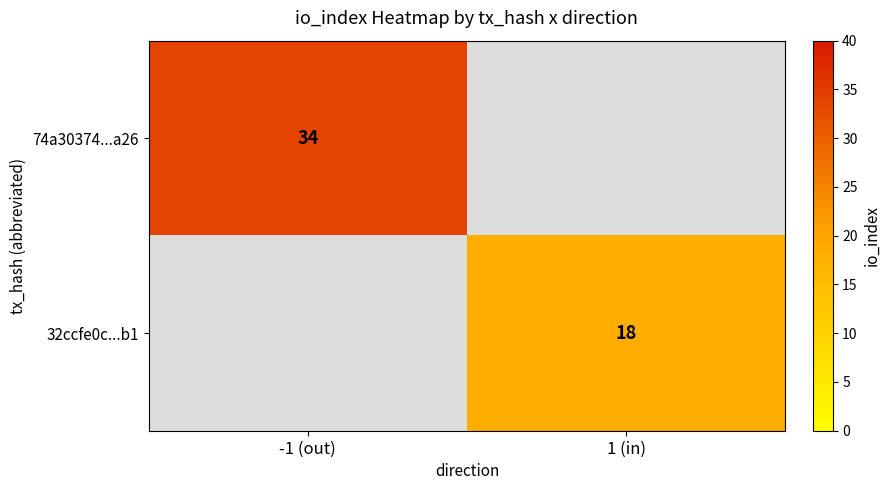

What is the maximum value shown in the chart?

34.0